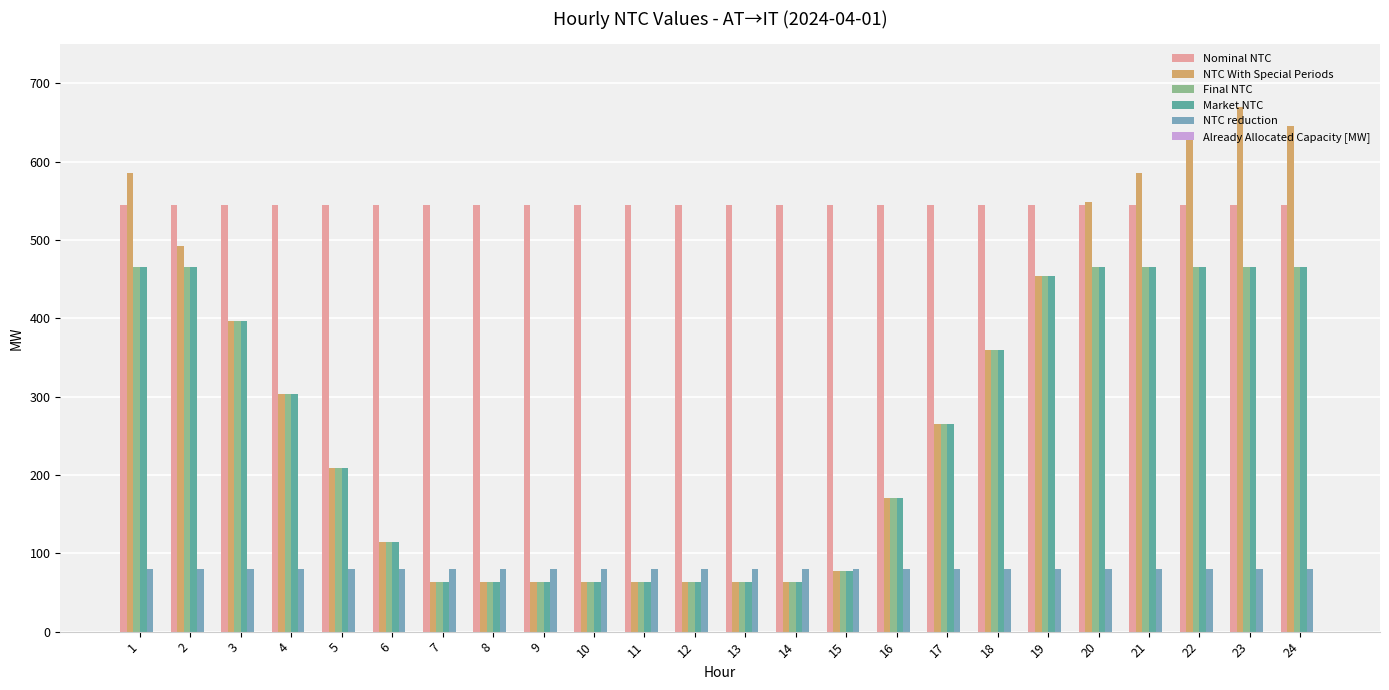

Which series has the largest total across all categories?

Nominal NTC